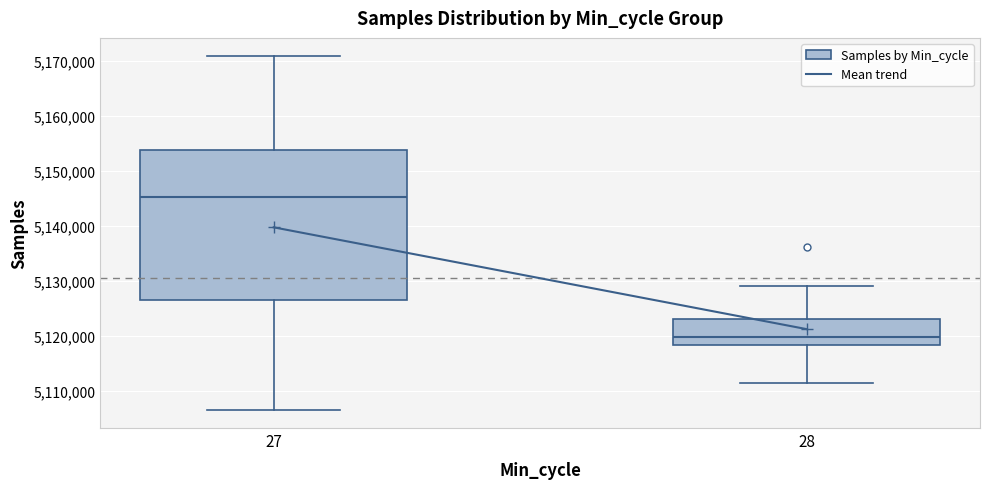

Where is the upper edge of the box at x = 28 on the y-axis? The values are not printed on the chart, so give them approximately, as read against the axis.

5123000